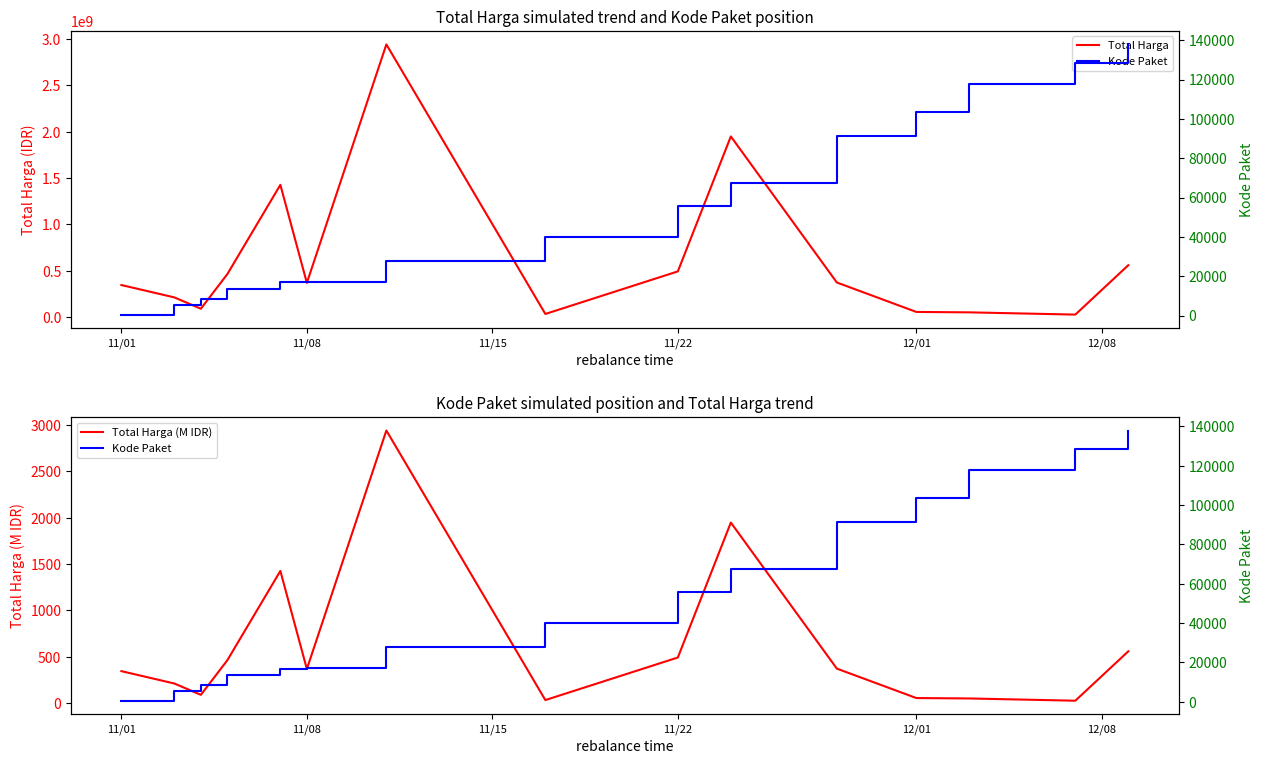

Reading left to right, list all the values displayed in this chart.

Total Harga: 346053900.0	212660270.0	90672075.0	464002100.0	1425867900.0	369185000.0	2939313240.0	34292000.0	493000000.0	1947327200.0	373404000.0	56152800.0	51601000.0	27412000.0	559971000.0
Total Harga (M IDR): 346.1	212.7	90.7	464.0	1425.9	369.2	2939.3	34.3	493.0	1947.3	373.4	56.2	51.6	27.4	560.0
Kode Paket: 464.0	5449.0	8530.0	13652.0	16823.0	17272.0	27891.0	40112.0	55826.0	67279.0	91101.0	103541.0	117783.0	128516.0	137876.0